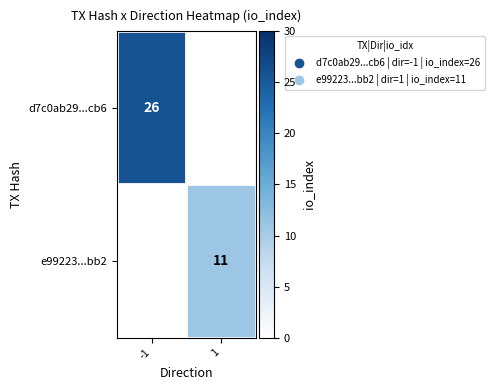

The d7c0ab29...cb6 series shows 40 at -1. True or false?

False